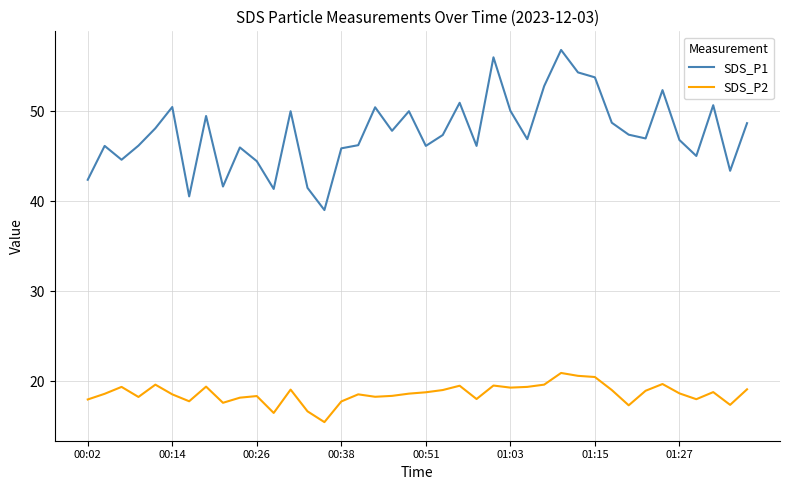

What is the difference between the maximum and minimum values in the SDS_P1 series?

17.8